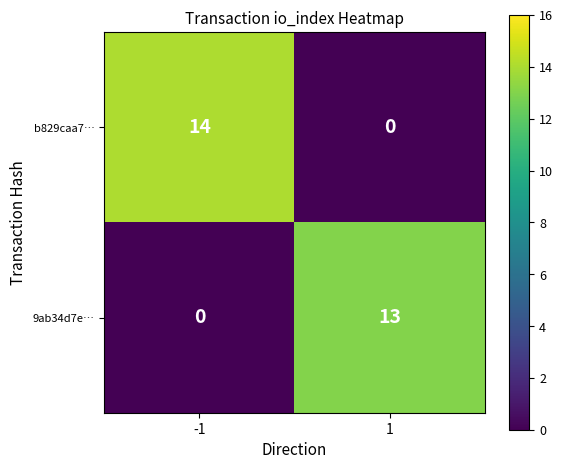

At how many categories does at least one series exceed 0?

2